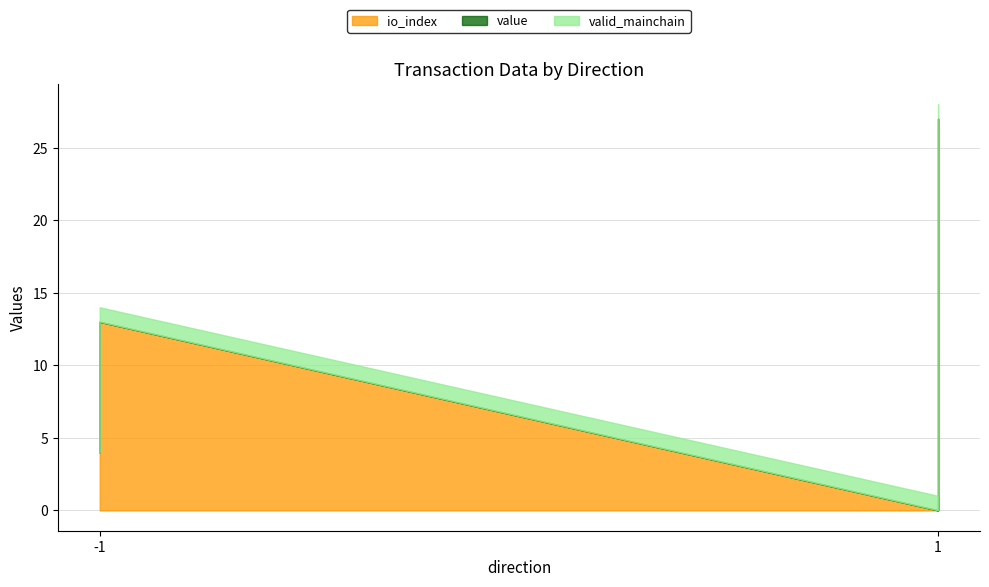

True or false: valid_mainchain has more than 0 points higher than both neighbors.

False